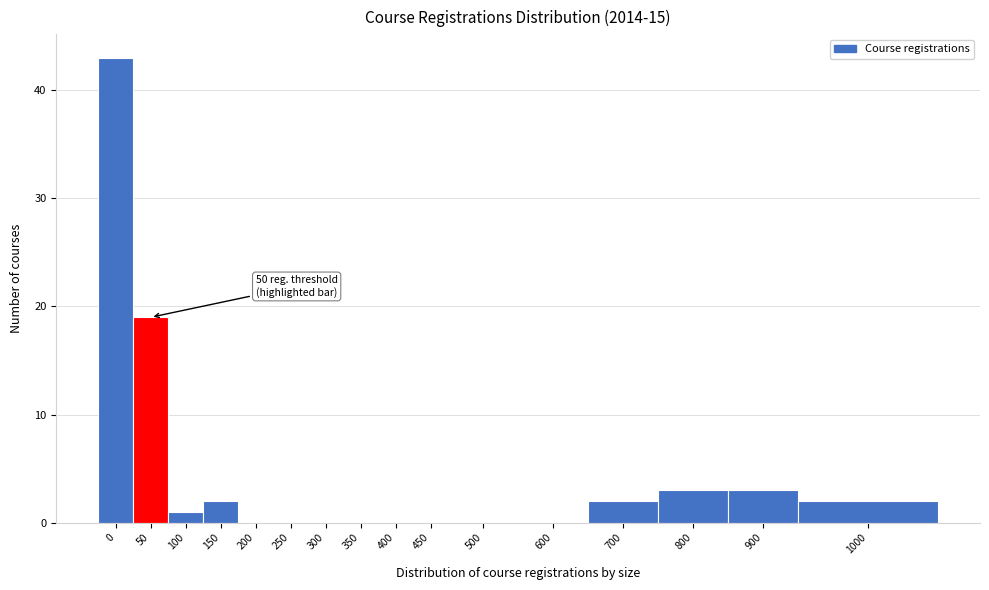

Reading left to right, transcribe all the data shown in this chart.

0=43	50=19	100=1	150=2	200=0	250=0	300=0	350=0	400=0	450=0	500=0	600=0	700=2	800=3	900=3	1000=2